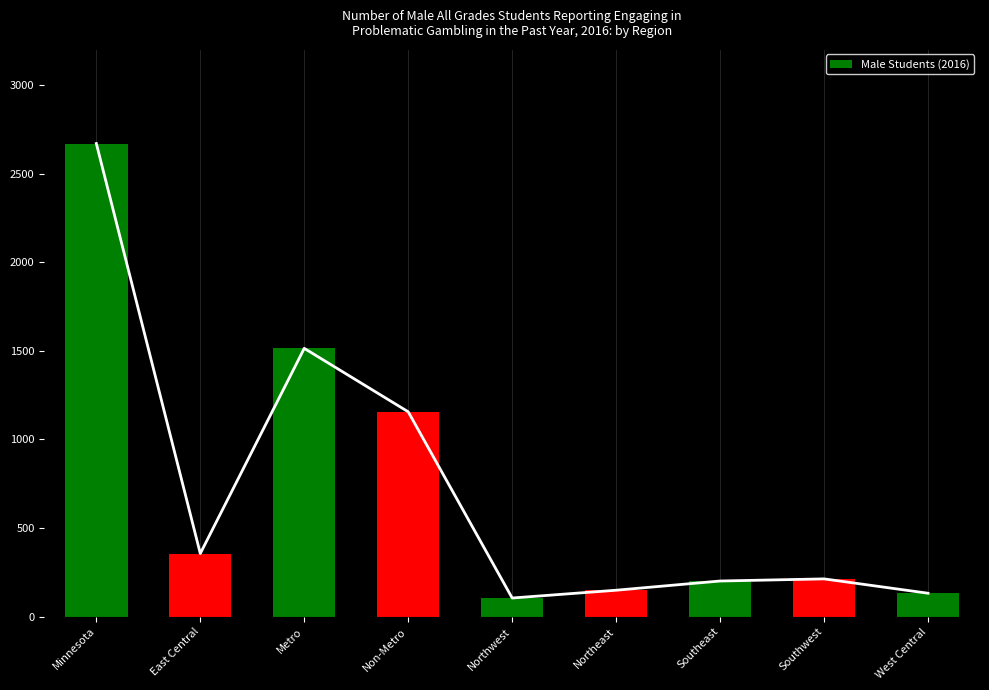

What is the label of the 5th bar from the left?

Northwest